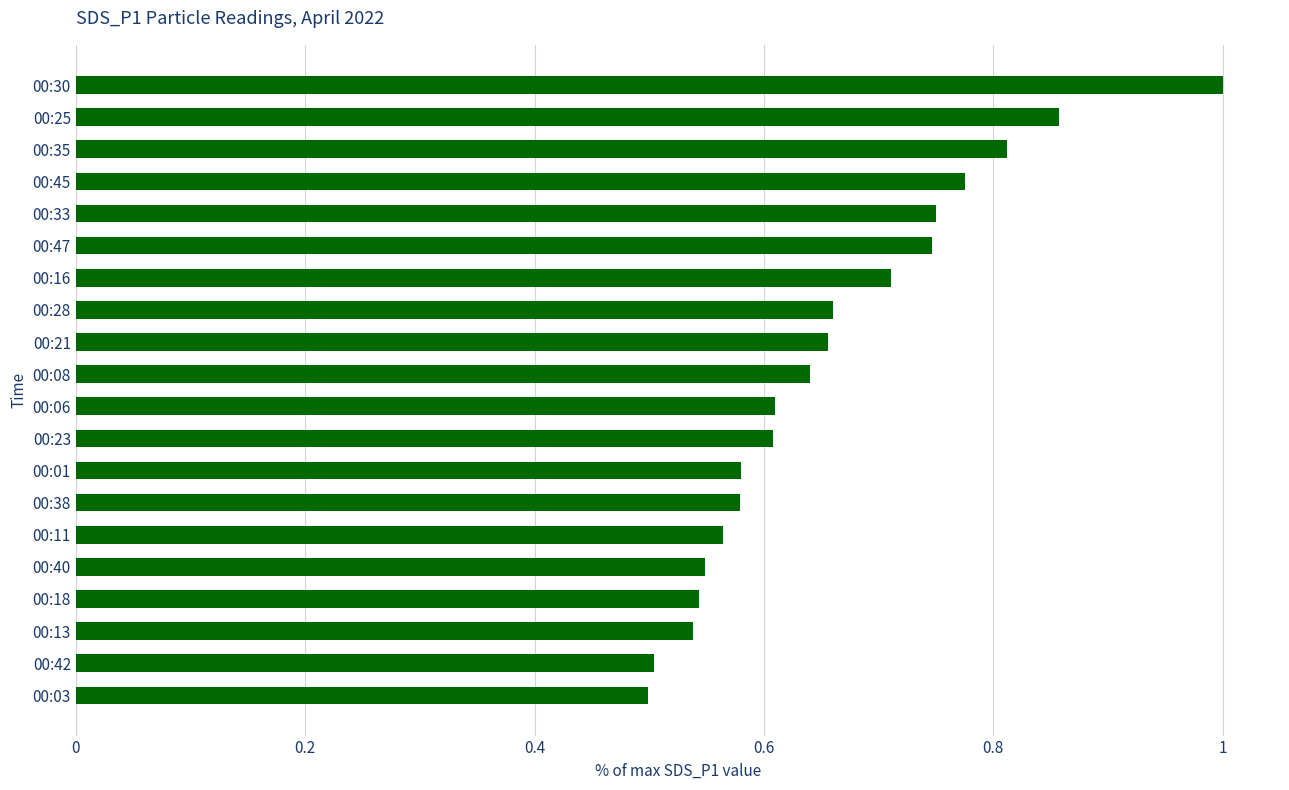

How many categories are shown in the chart?

20